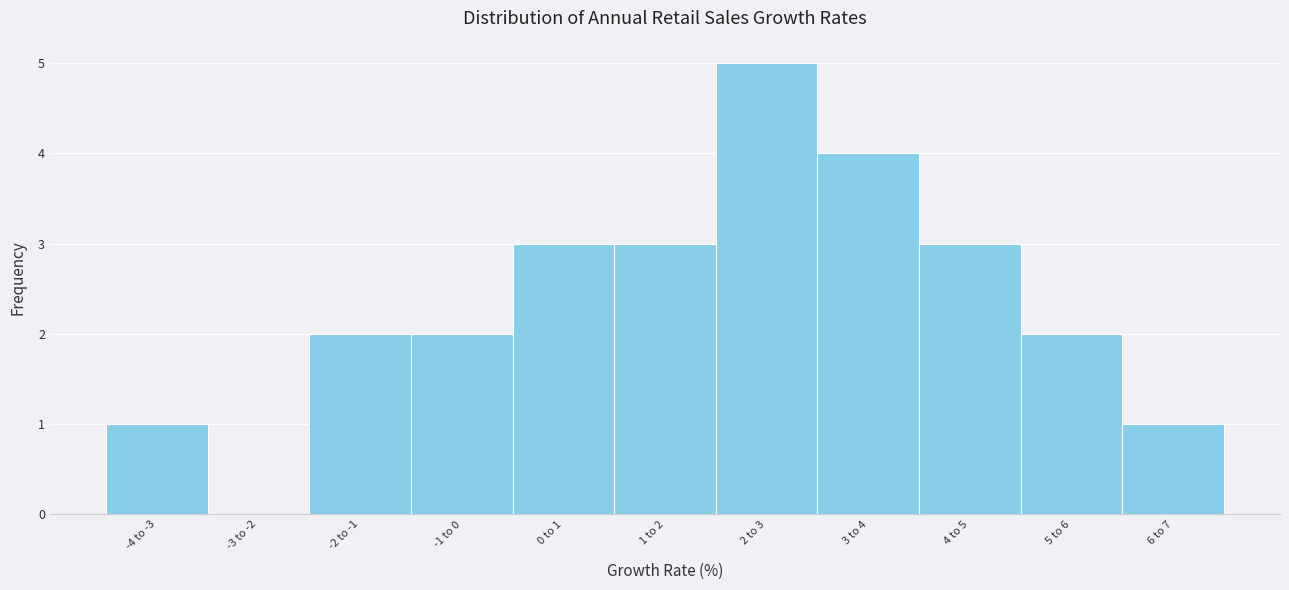

Reading left to right, what are all the values shown in this chart?

-4 to -3=1	-3 to -2=0	-2 to -1=2	-1 to 0=2	0 to 1=3	1 to 2=3	2 to 3=5	3 to 4=4	4 to 5=3	5 to 6=2	6 to 7=1